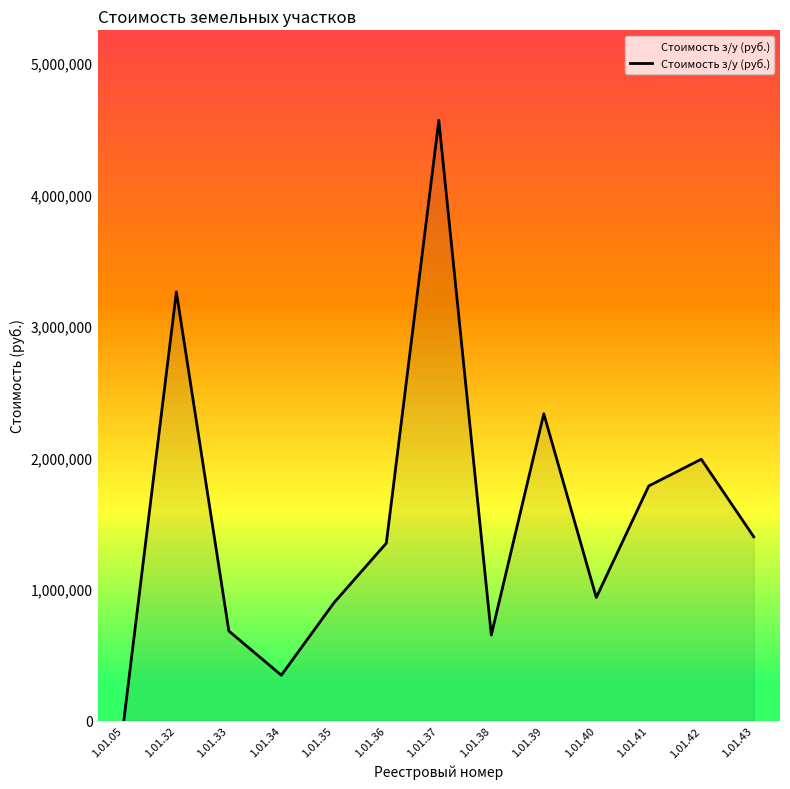

What is the maximum value shown in the chart?

4562340.9